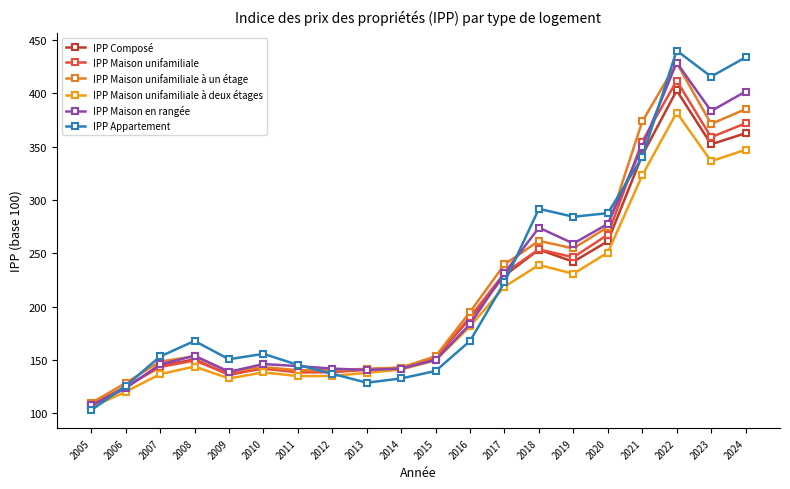

What are all the series names shown in the legend?

IPP Composé, IPP Maison unifamiliale, IPP Maison unifamiliale à un étage, IPP Maison unifamiliale à deux étages, IPP Maison en rangée, IPP Appartement